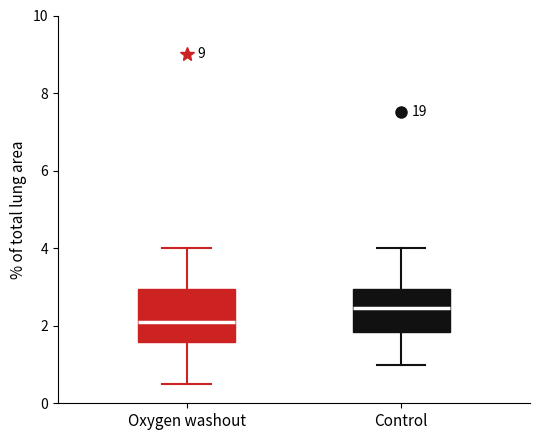

Where is the upper edge of the box for Control on the y-axis? The values are not printed on the chart, so give them approximately, as read against the axis.

3.0